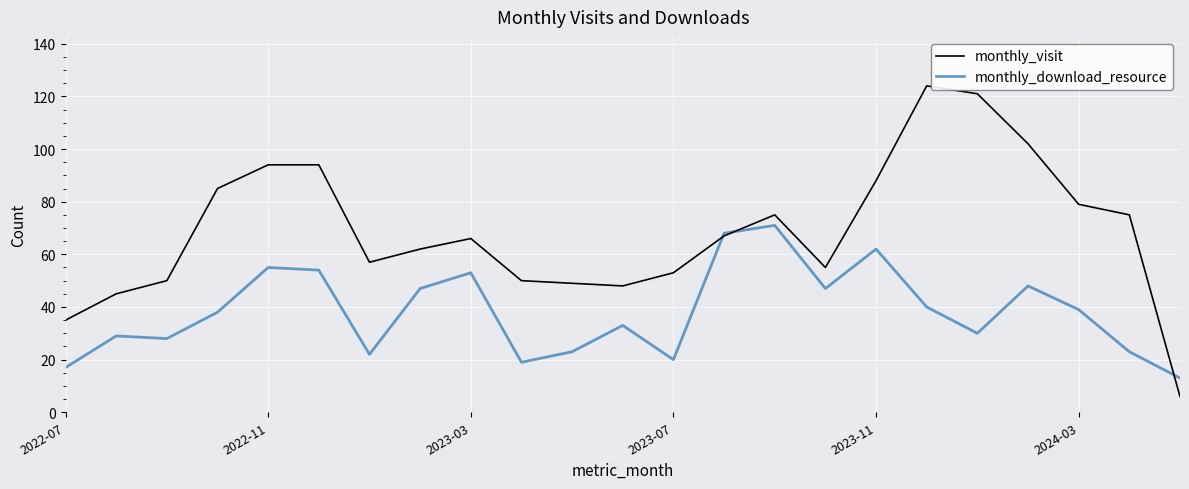

What is the lowest value of the monthly_visit series?

6